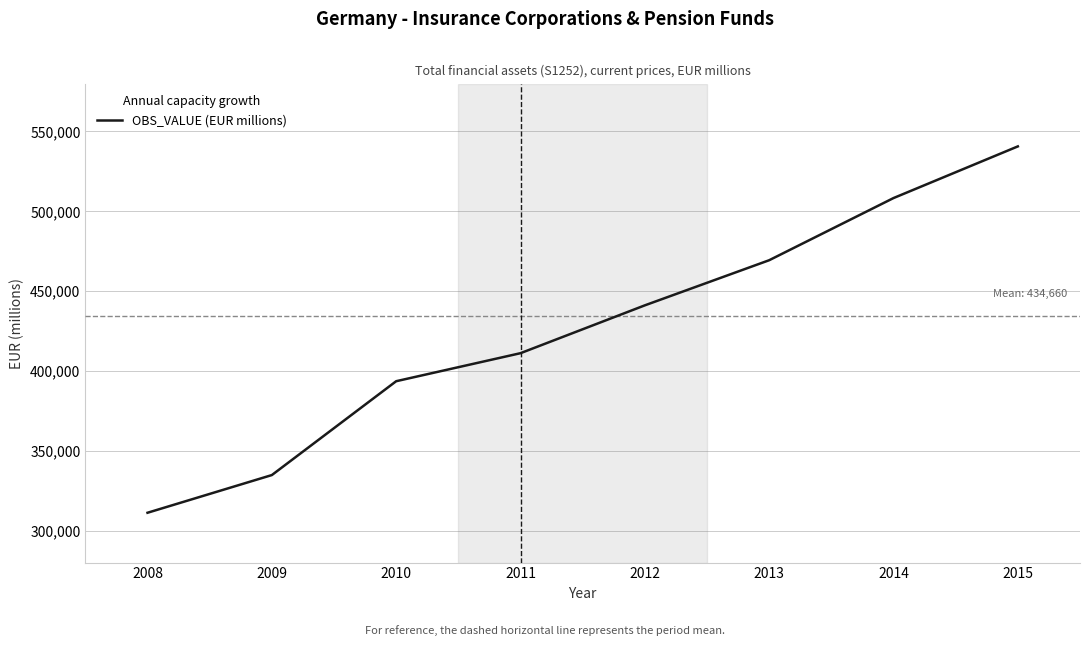

What is the smallest value displayed?

311190